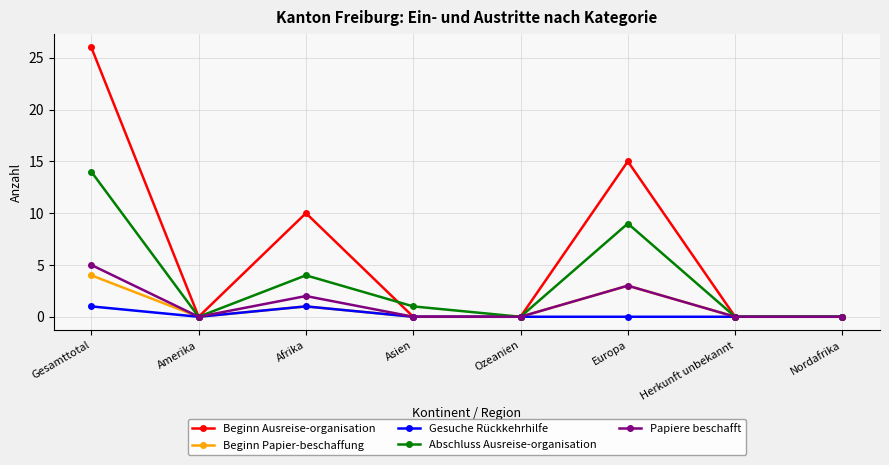

What is the difference between the second highest and minimum values in the Papiere beschafft series?

3